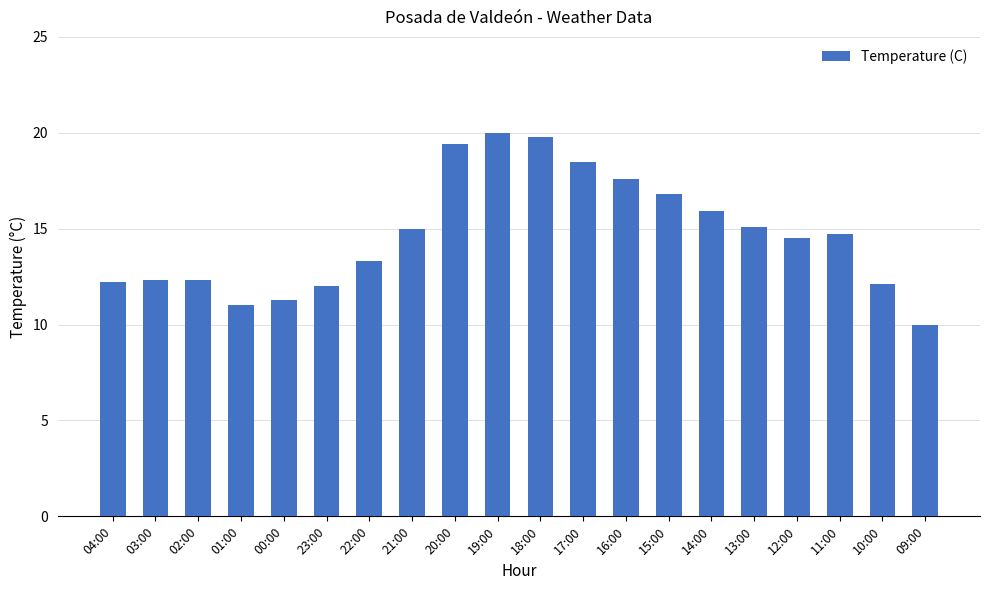

How many data points does each series have?

20